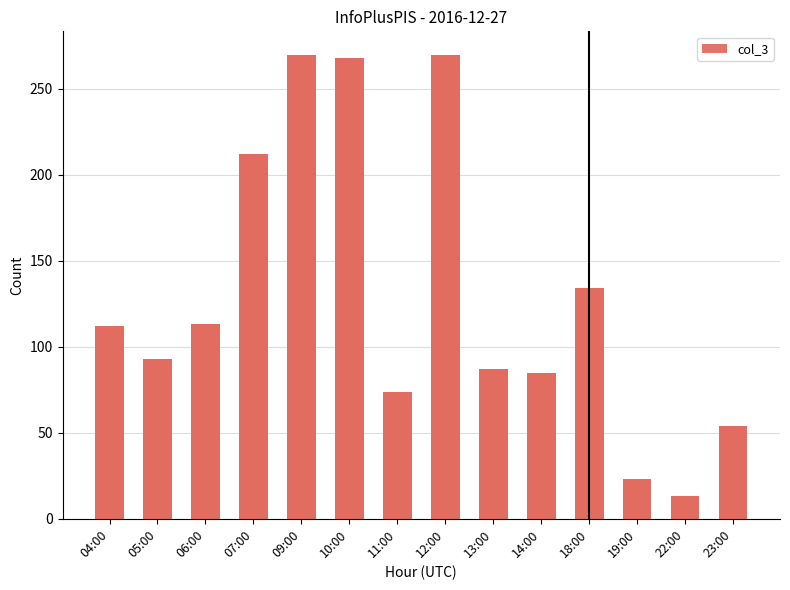

What is the label of the 13th bar from the left?

22:00